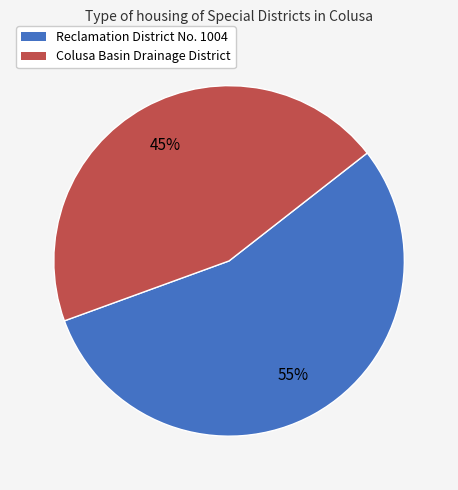

How many slices are in this pie chart?

2